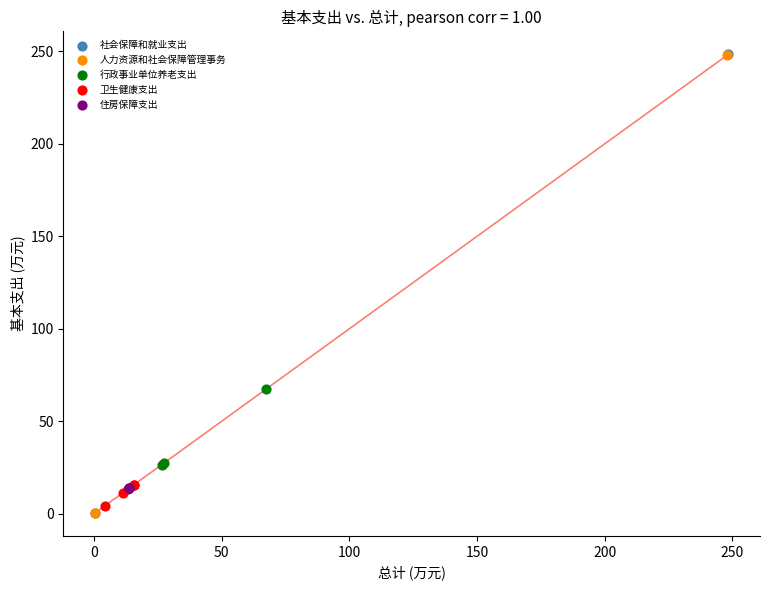

What are all the series names shown in the legend?

社会保障和就业支出, 人力资源和社会保障管理事务, 行政事业单位养老支出, 卫生健康支出, 住房保障支出